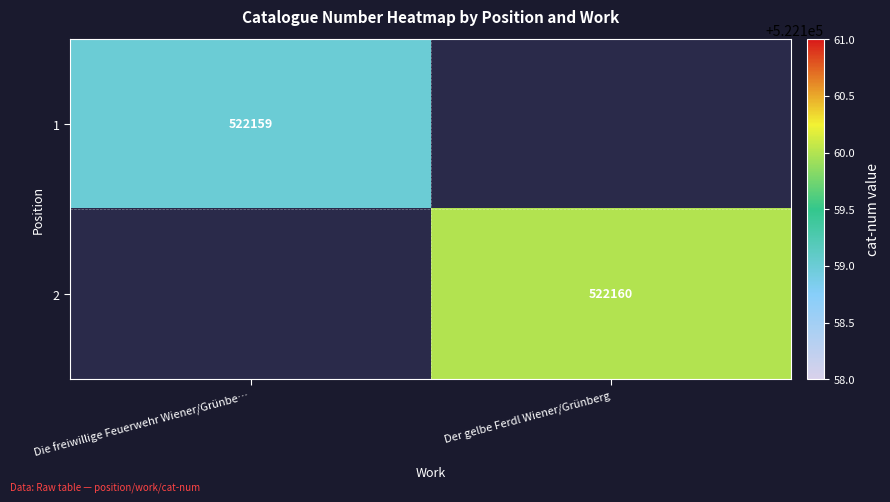

The 1 series shows 234854 at Die freiwillige Feuerwehr Wiener/Grünbe…. True or false?

False